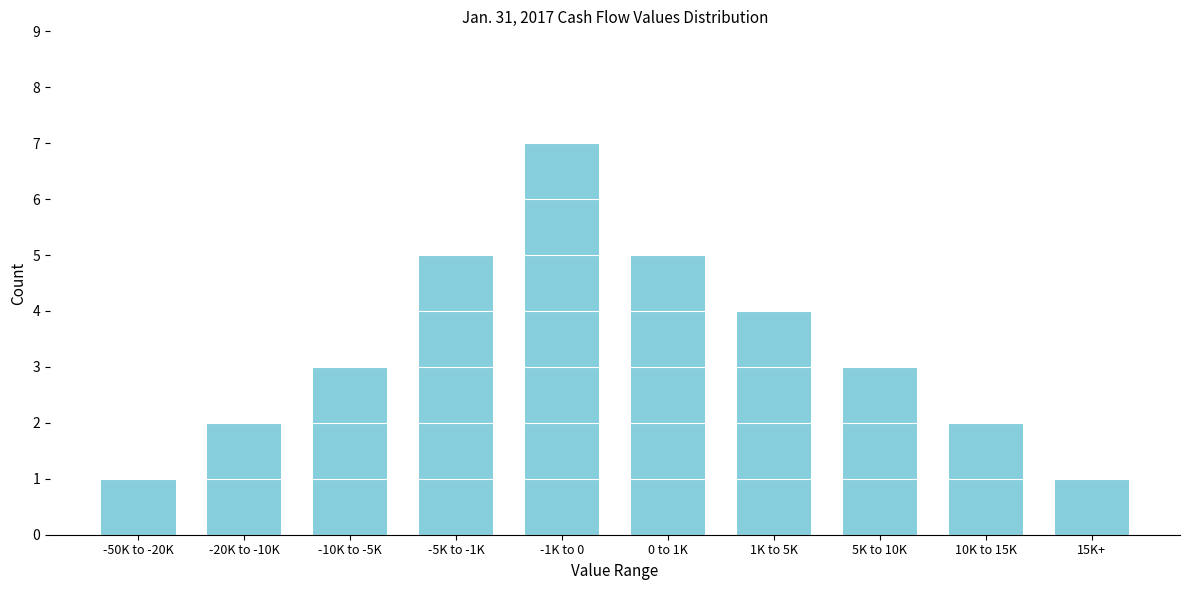

Reading left to right, transcribe all the data shown in this chart.

-50K to -20K=1	-20K to -10K=2	-10K to -5K=3	-5K to -1K=5	-1K to 0=7	0 to 1K=5	1K to 5K=4	5K to 10K=3	10K to 15K=2	15K+=1